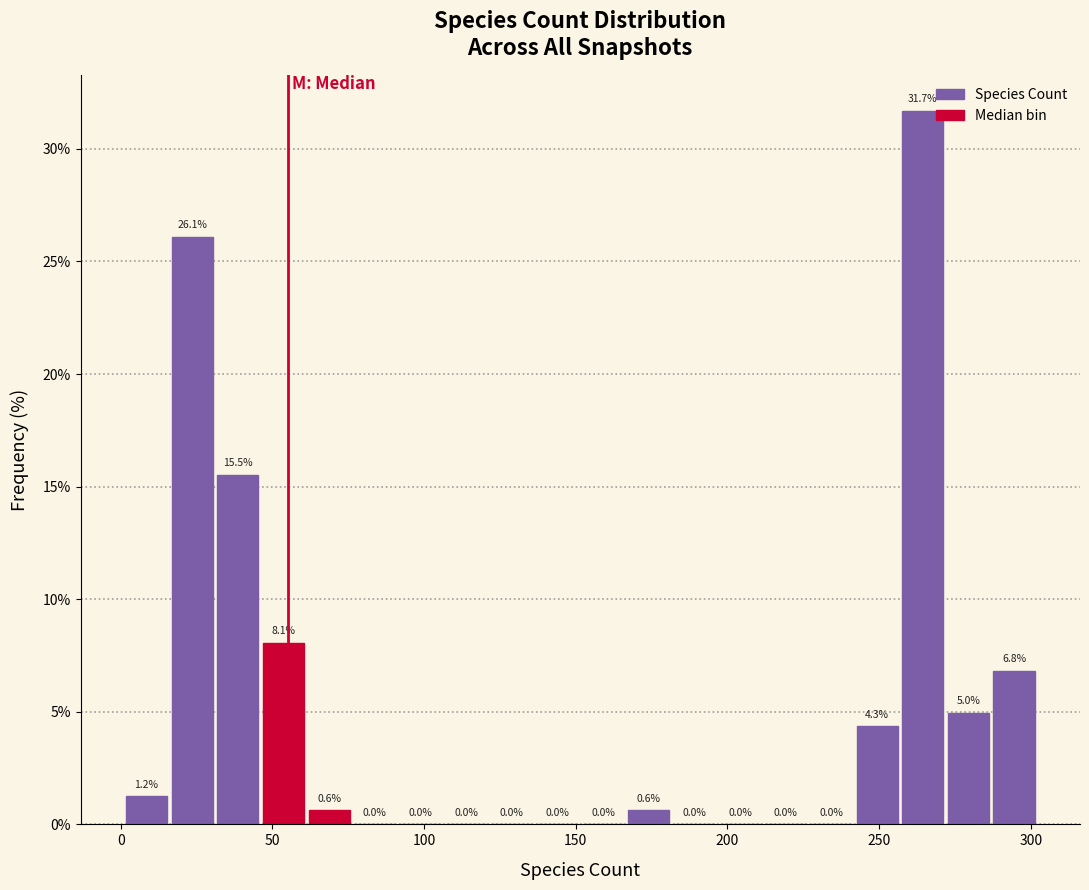

Read against the x-axis, roughly where is the centre of the tallest bar?

265